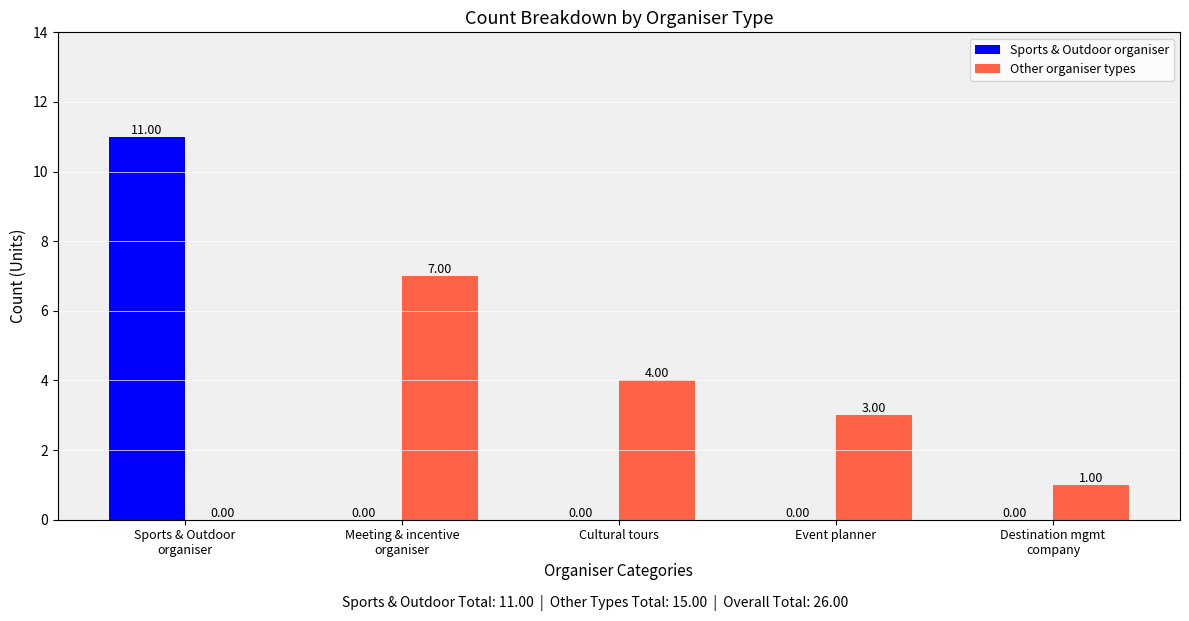

Which series has the largest total across all categories?

Other organiser types